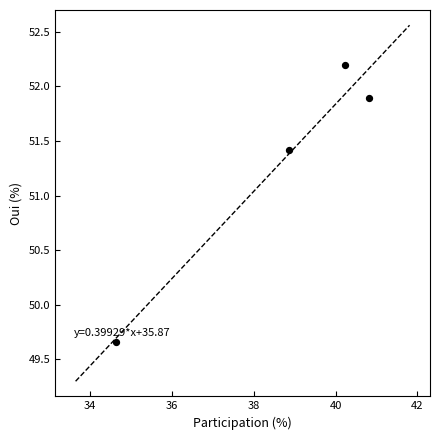

What is the average Y value?

51.3